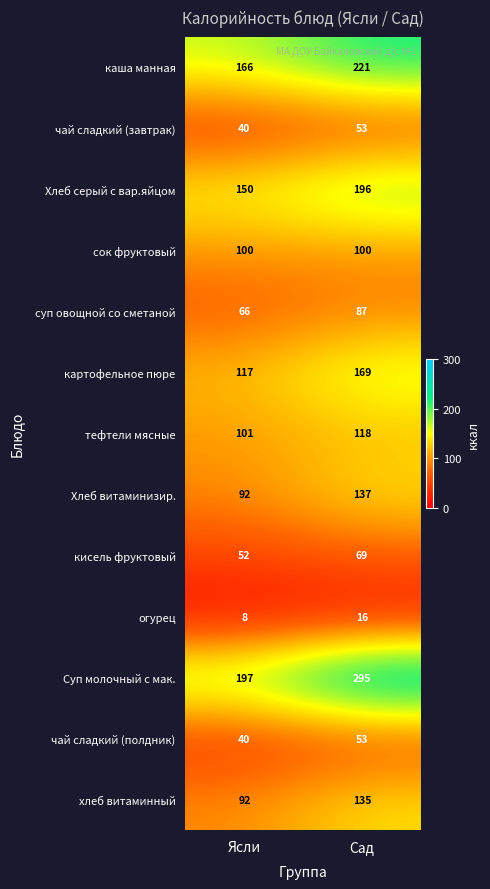

True or false: картофельное пюре has a value of 117 at Ясли.

True